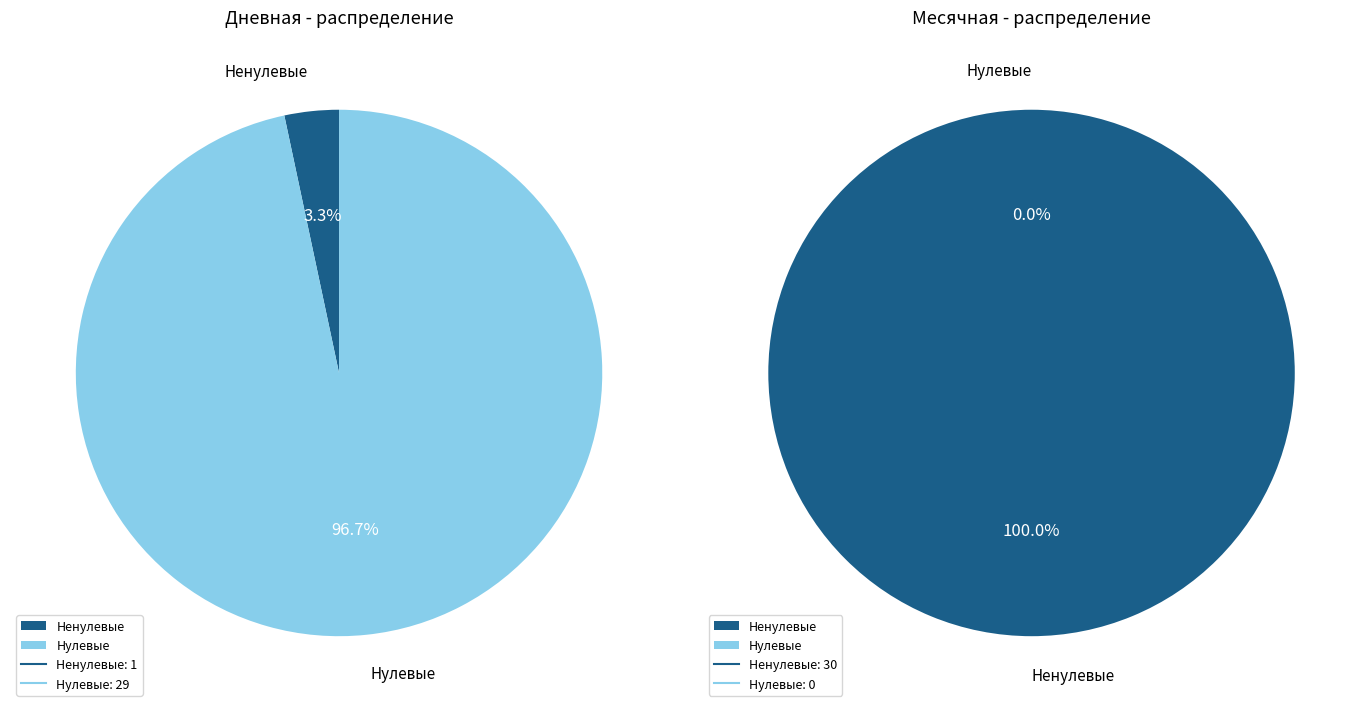

To the nearest percent, what is the difference between the largest and smallest slice percentages?

100%